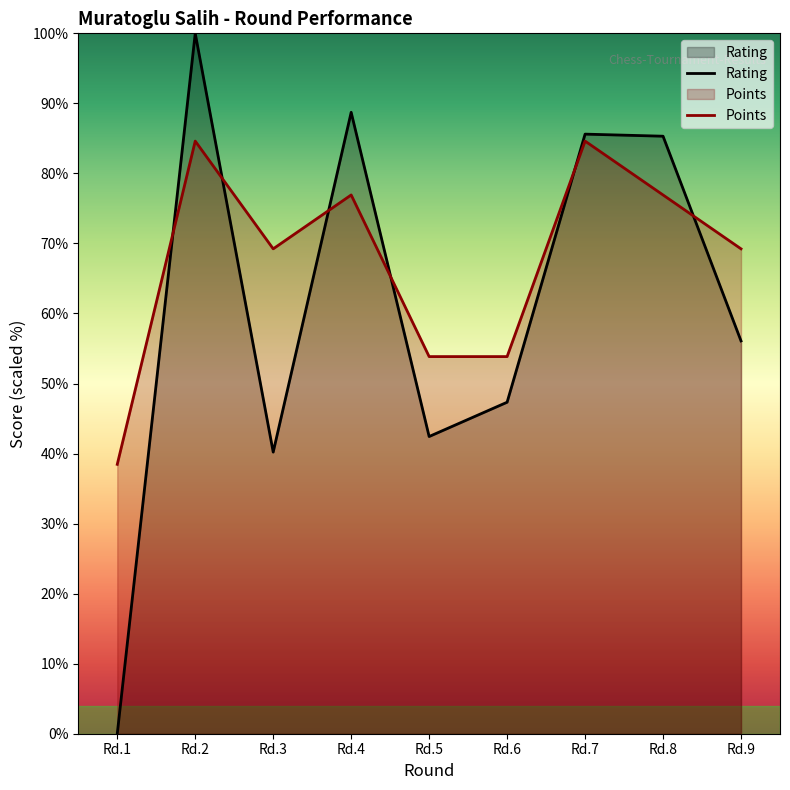

Rank the series by their average value, from lowest to highest.

Rating, Points